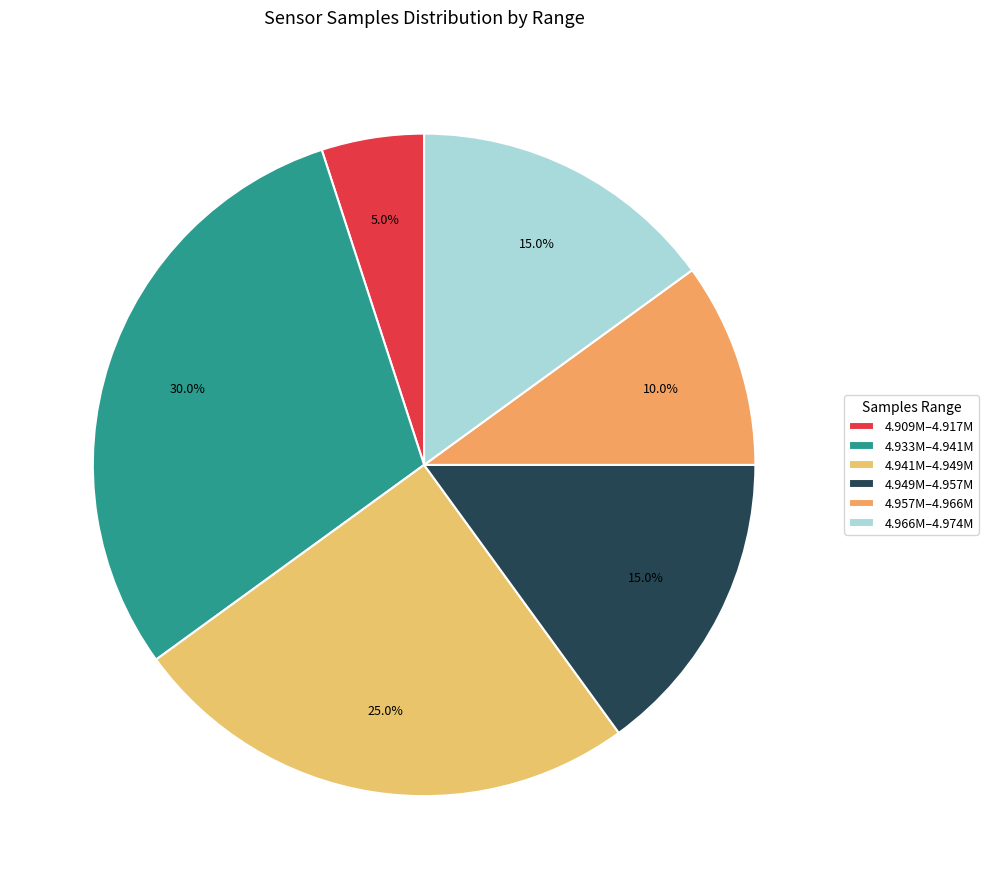

What is the smallest slice in the pie chart?

4.909M–4.917M